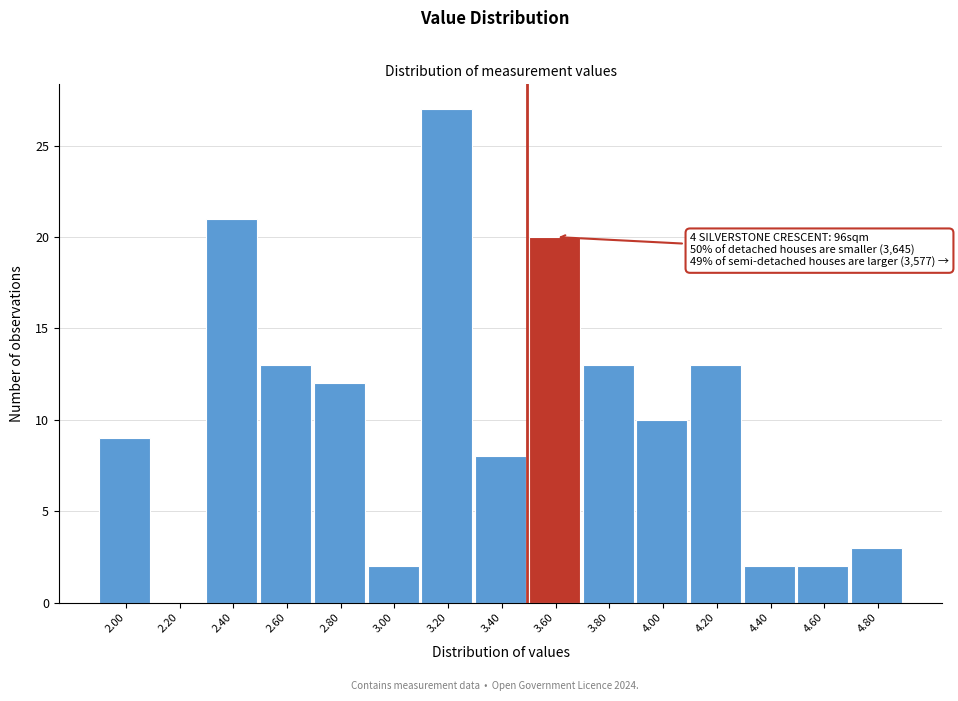

Which range on the x-axis has the tallest bar?

3.1 to 3.3